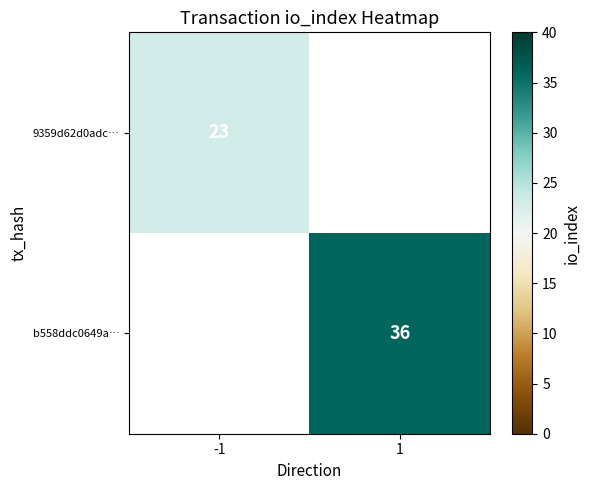

Is the value of b558ddc0649a… at 1 greater than the value of 9359d62d0adc… at -1?

Yes